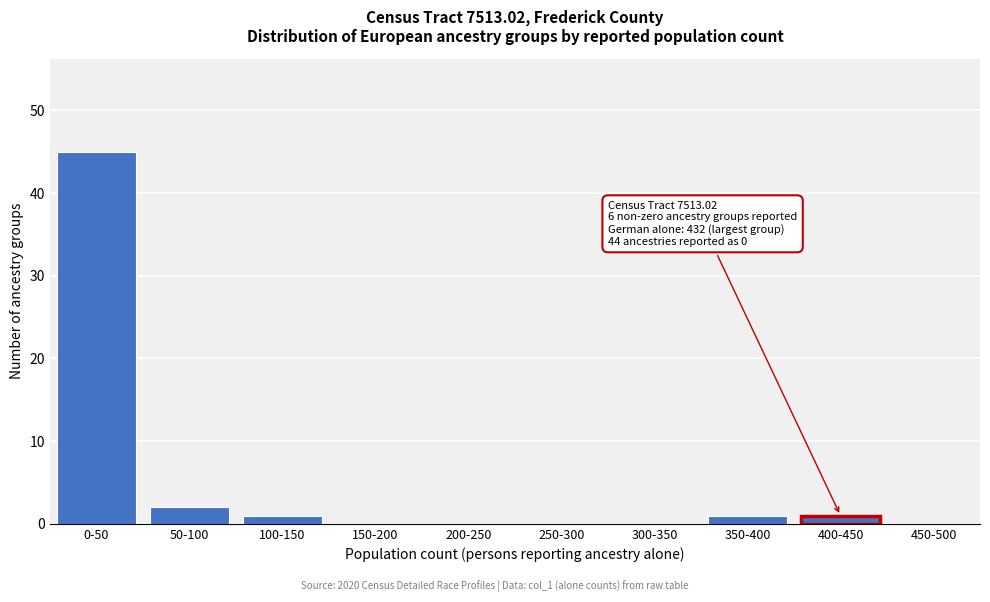

Reading right to left, extract all data points from this chart.

450-500=0	400-450=1	350-400=1	300-350=0	250-300=0	200-250=0	150-200=0	100-150=1	50-100=2	0-50=45